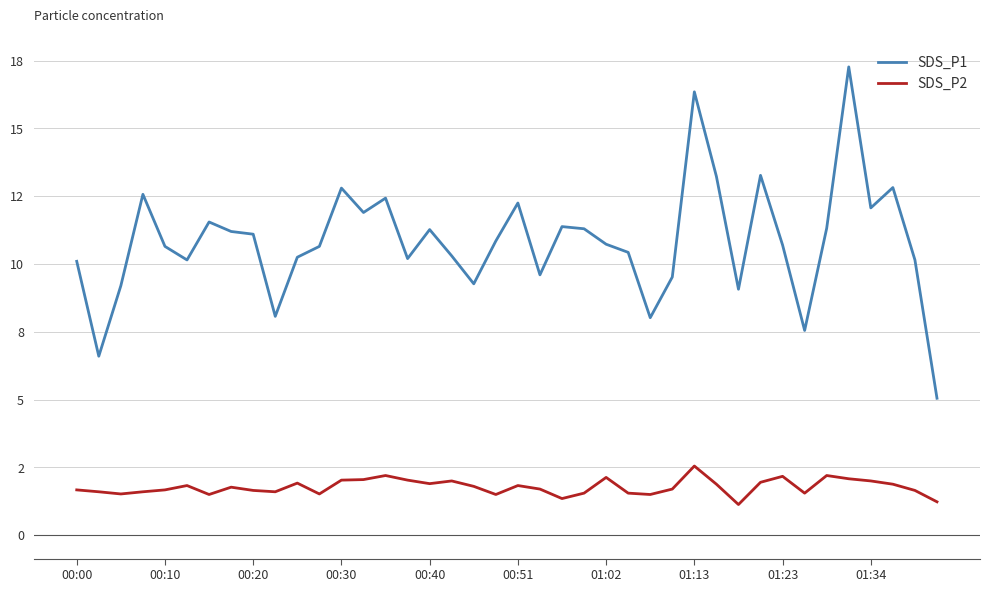

How many interior local valleys does the SDS_P1 series have?

11